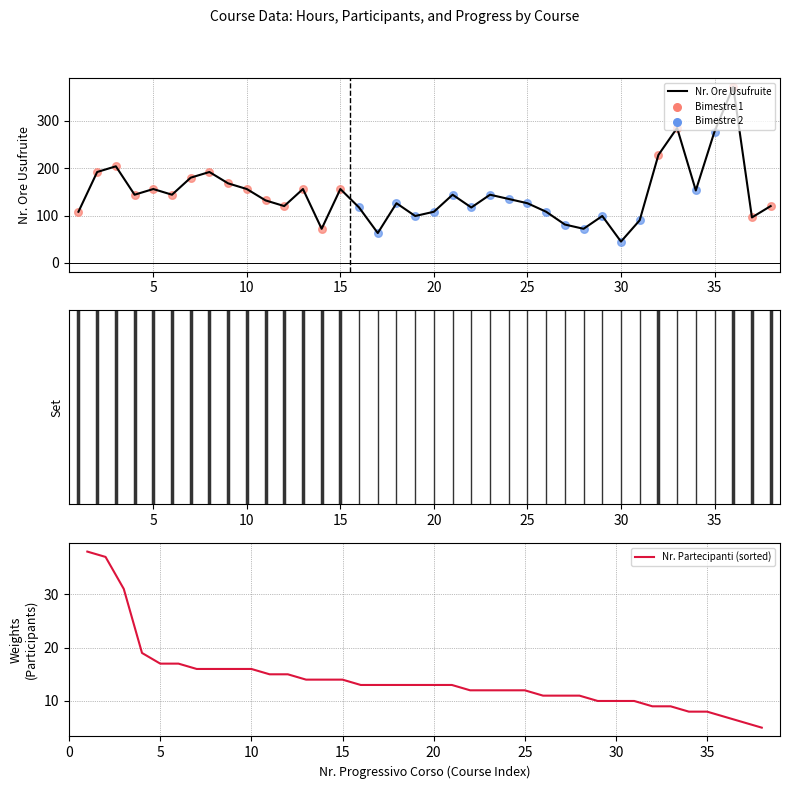

At which category is the sum across all series the highest?

36